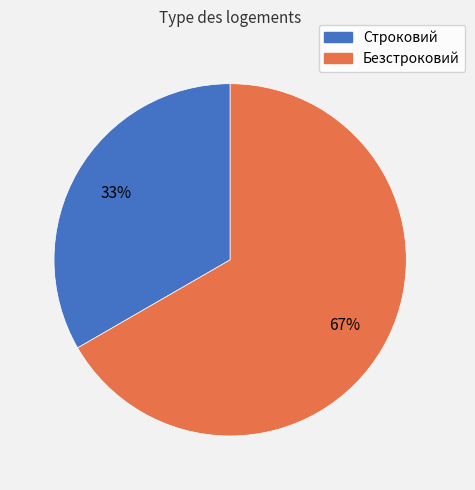

Does Строковий represent more than half of the total?

No